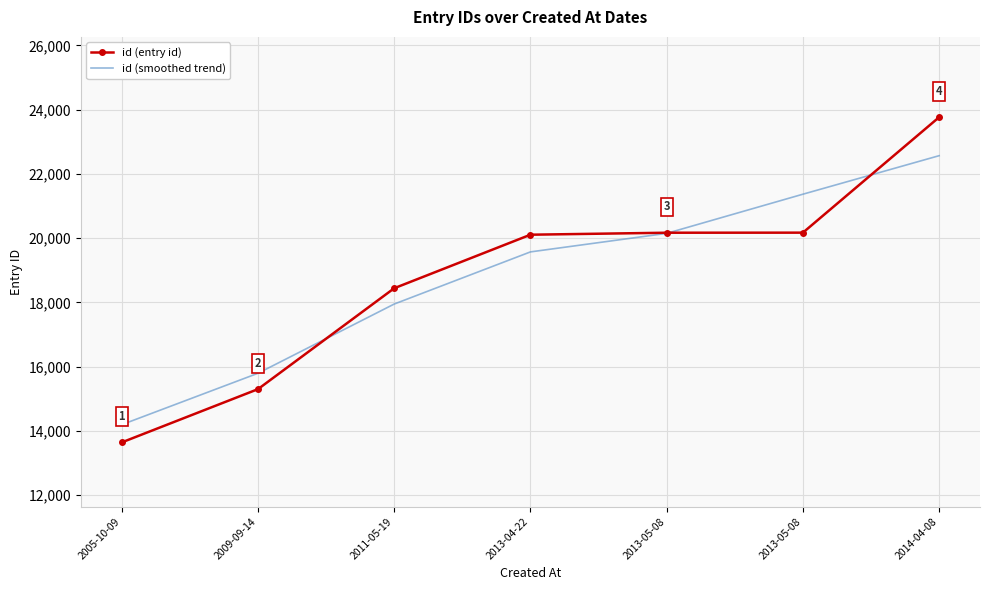

What is the spread (max minus min) of values at 2013-05-08?

20